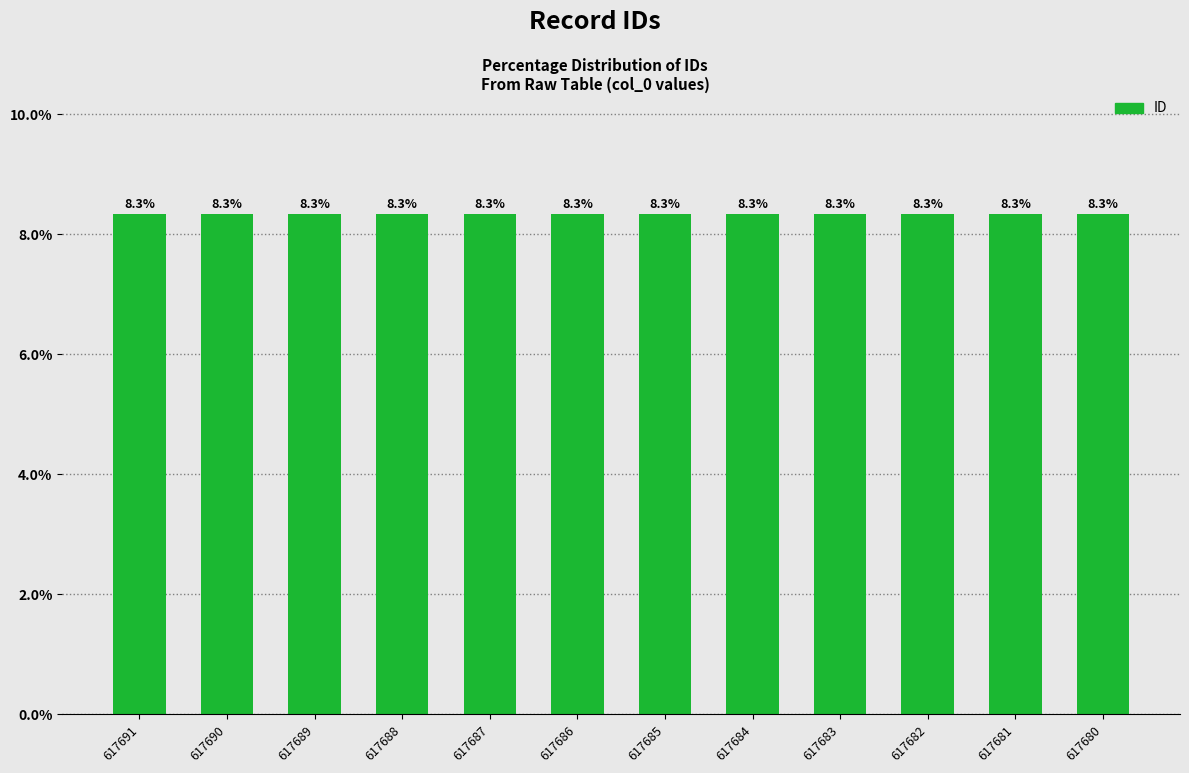

The chart shows a value of 14.9 at 617688. True or false?

False